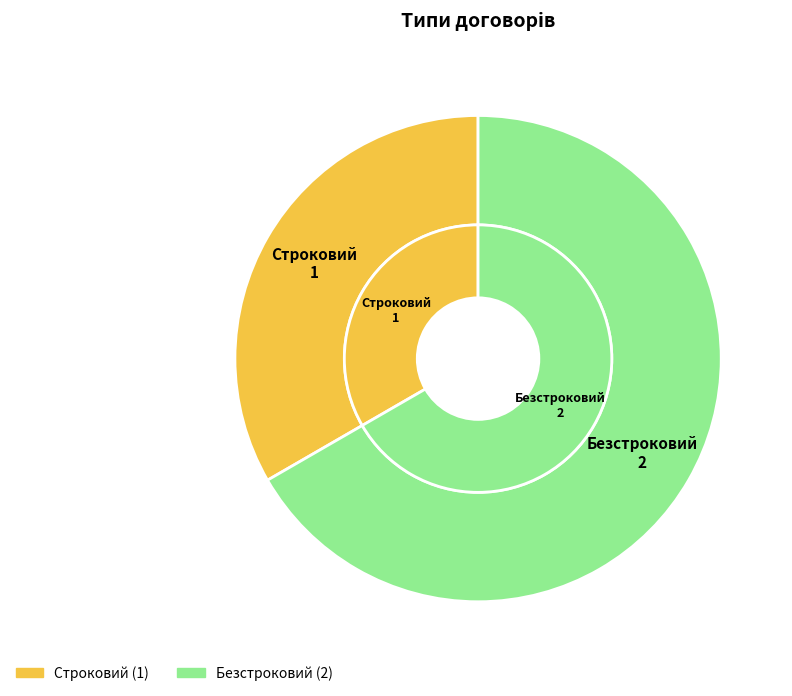

The Строковий slice represents 41% of the pie. True or false?

False